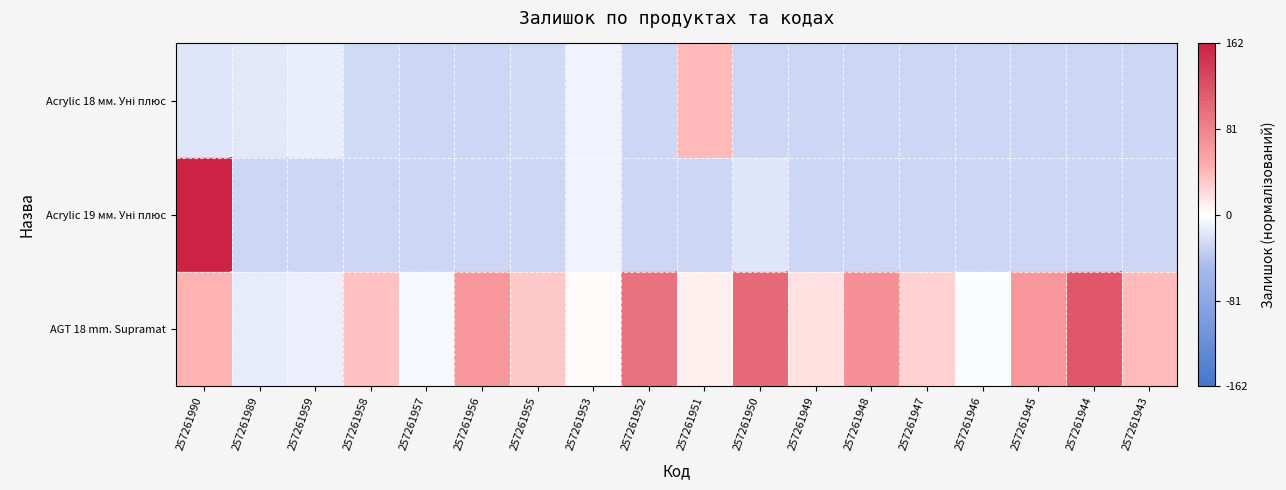

How many Acrylic 18 мм. Уні плюс values are between 0 and 1?

1